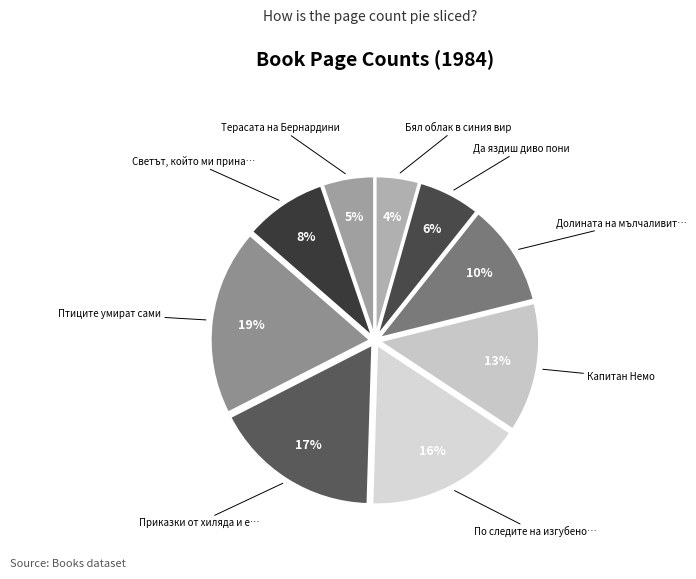

How many segments does this pie chart have?

9